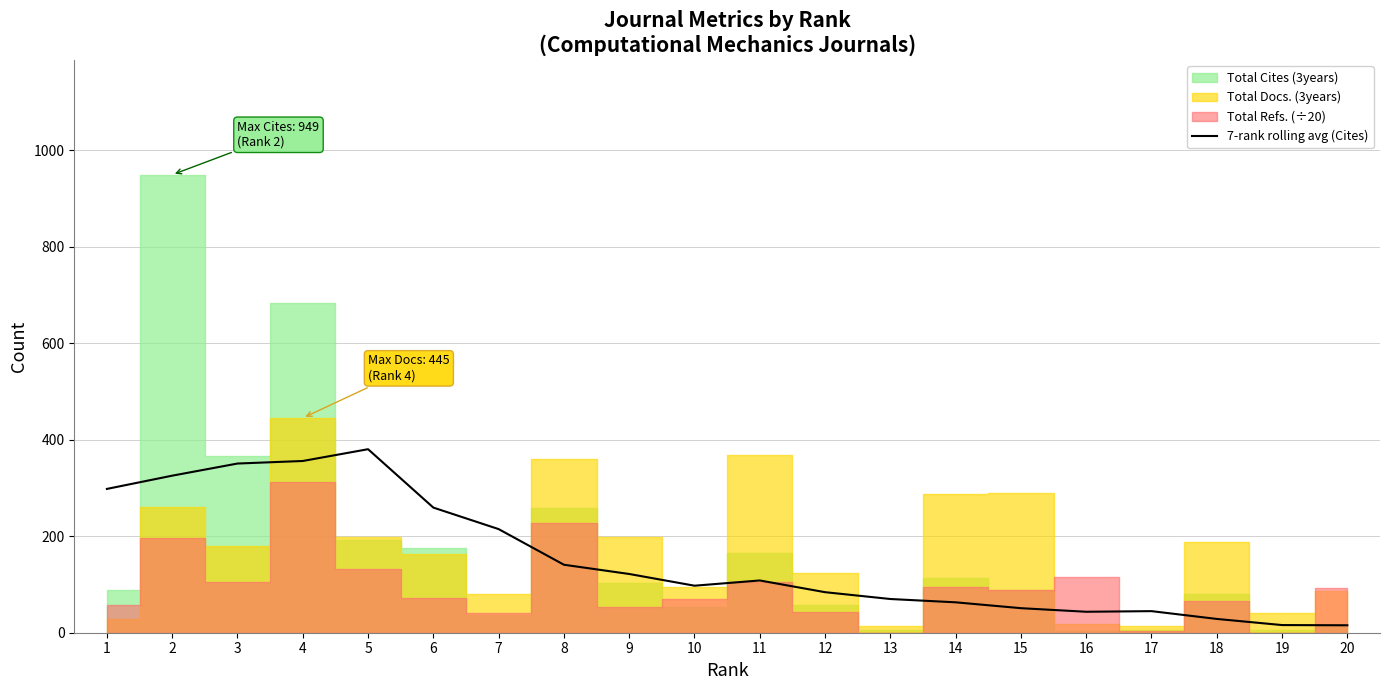

The chart shows a value of 43.4 at 16. True or false?

True